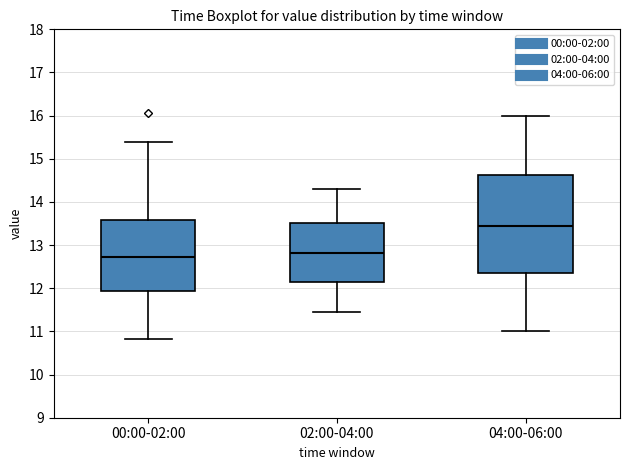

Reading left to right, transcribe this box plot: for each box, give where its median line is, the range the box spans, and where its two whiskers end, as read against the y-axis. The values are not printed on the chart, so give them approximately, as read against the axis.

00:00-02:00: median 12.7, box 11.9 to 13.6, whiskers 10.8 to 15.4
02:00-04:00: median 12.8, box 12.1 to 13.5, whiskers 11.5 to 14.3
04:00-06:00: median 13.5, box 12.4 to 14.6, whiskers 11.0 to 16.0